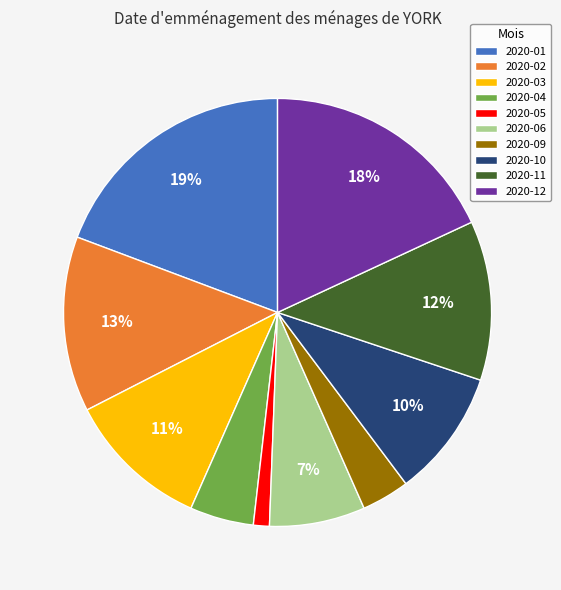

What percentage is the 2020-11 slice, to the nearest percent?

12%